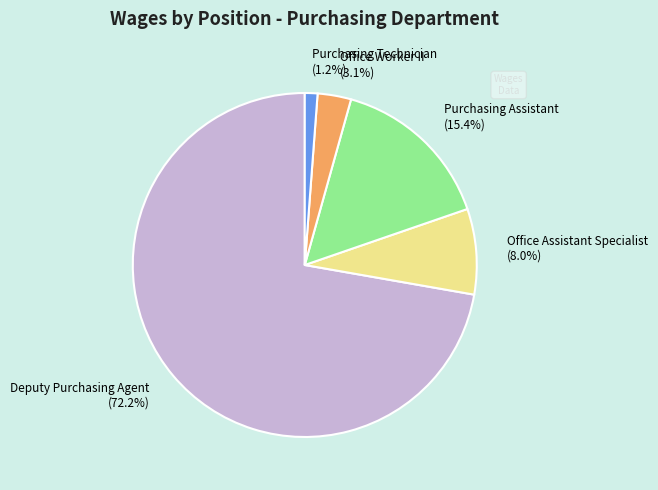

To the nearest percent, what percentage of the pie is Purchasing Technician?

1%